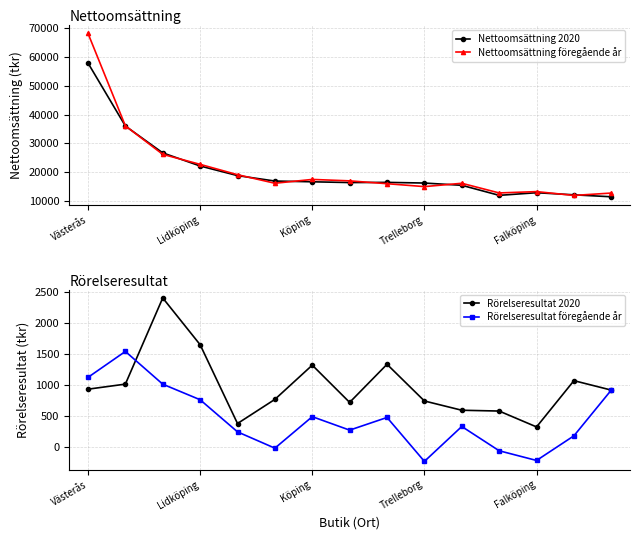

Where is the first local minimum for Nettoomsättning föregående år?

5